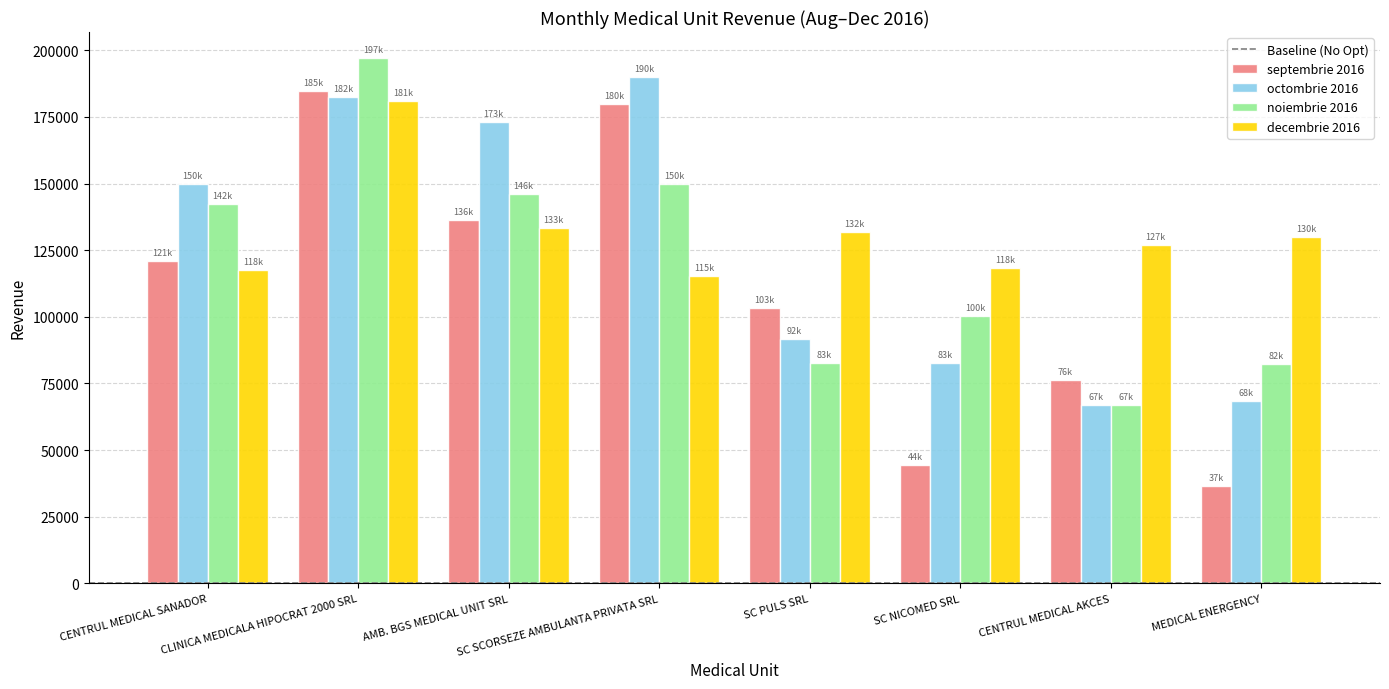

What is the minimum value for noiembrie 2016?

66780.0